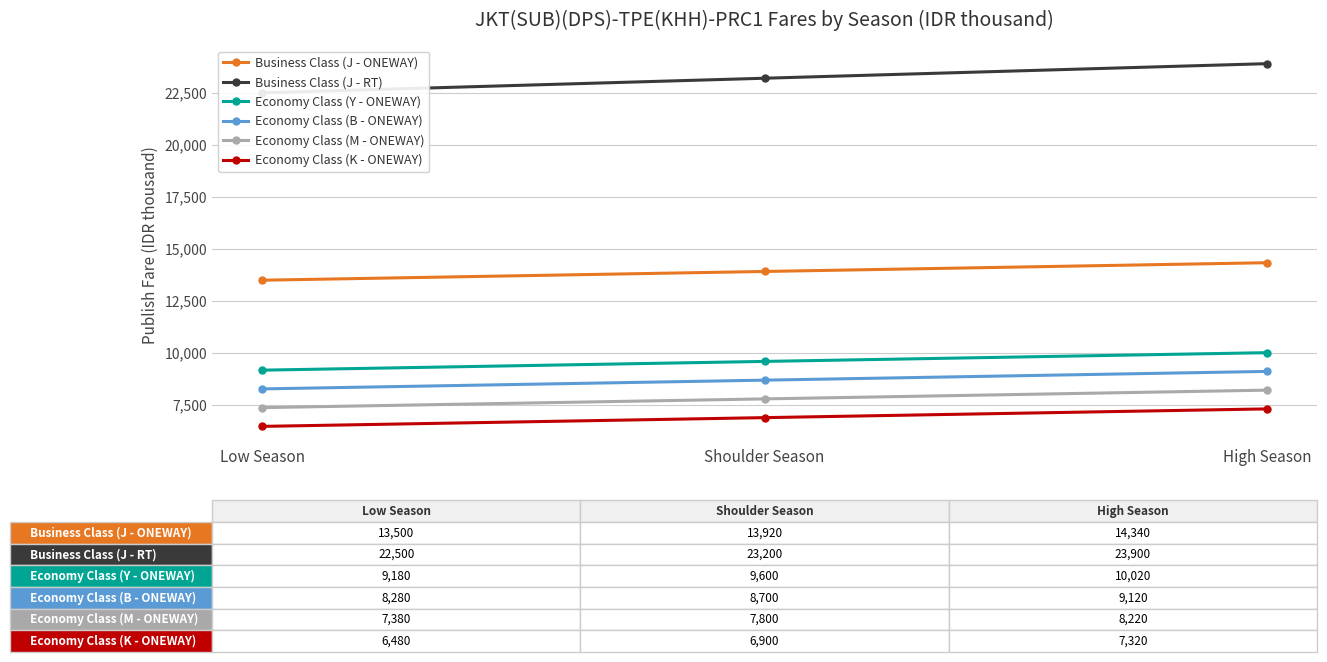

Rank the categories by Economy Class (M - ONEWAY) value from lowest to highest.

Low Season, Shoulder Season, High Season